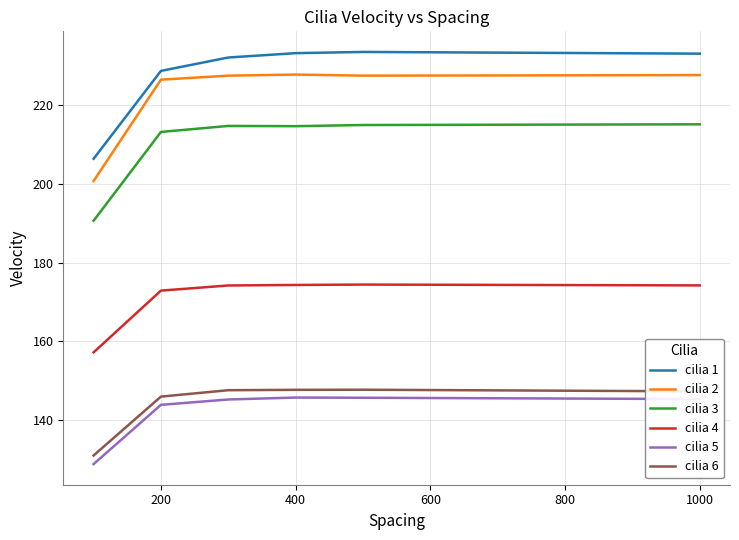

Does the chart have visible grid lines?

Yes